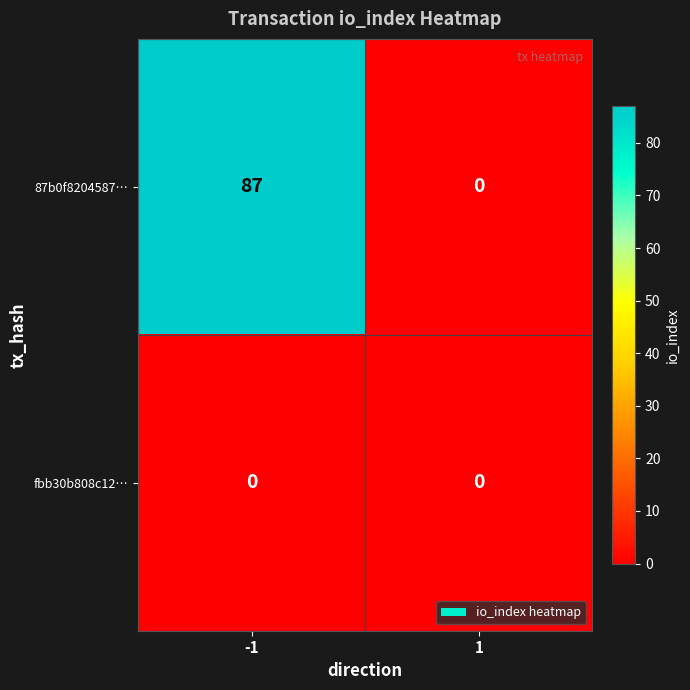

Reading left to right, transcribe all the data shown in this chart.

87b0f8204587…: -1=87	1=0
fbb30b808c12…: -1=0	1=0